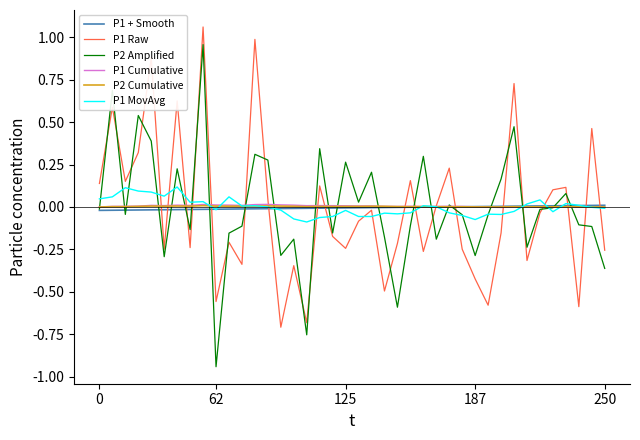

Which series has the widest spread of values?

P2 Amplified